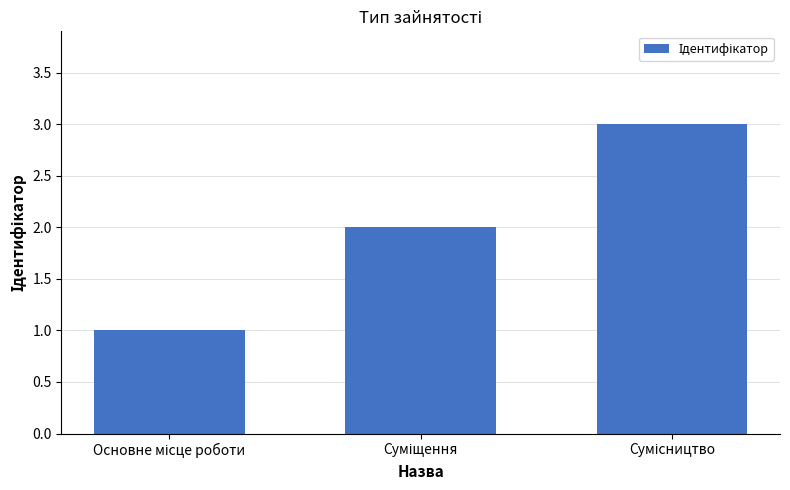

What is the sum of all values?

6